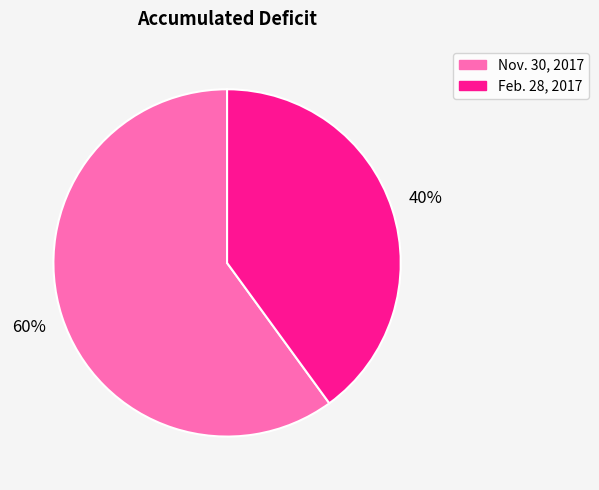

How many segments does this pie chart have?

2